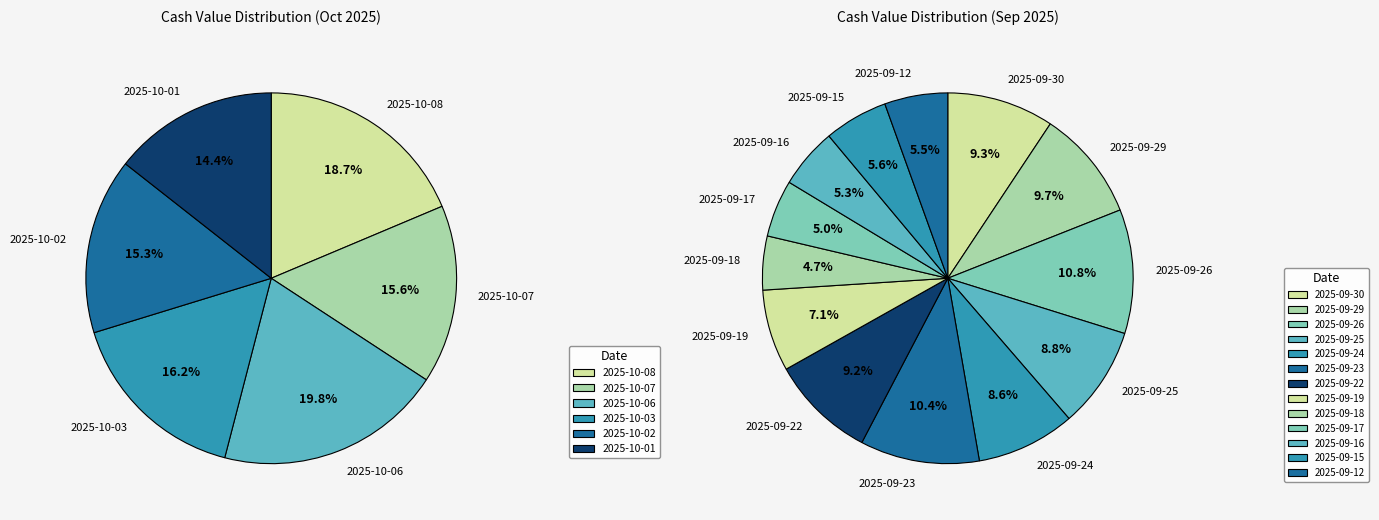

Is it true that 2025-09-17 is 1% of the pie?

False